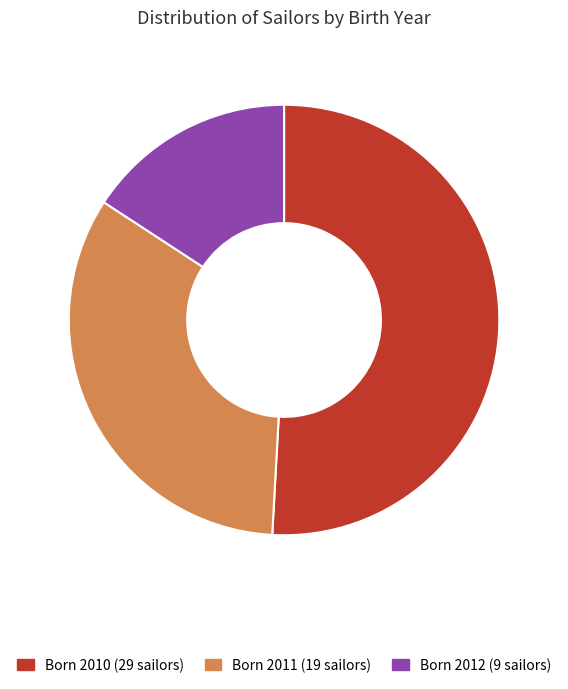

Is there a majority slice in this chart?

Yes